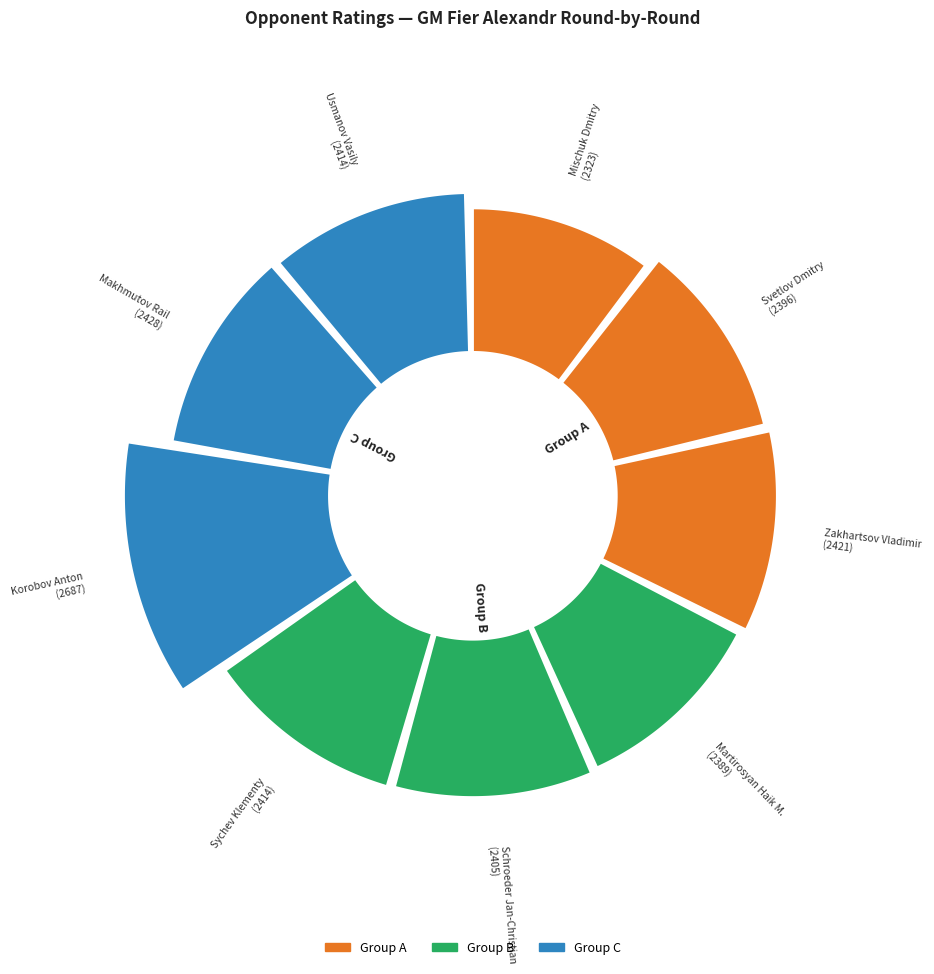

Do Usmanov Vasily and Schroeder Jan-Christian together represent more than half of the pie?

No